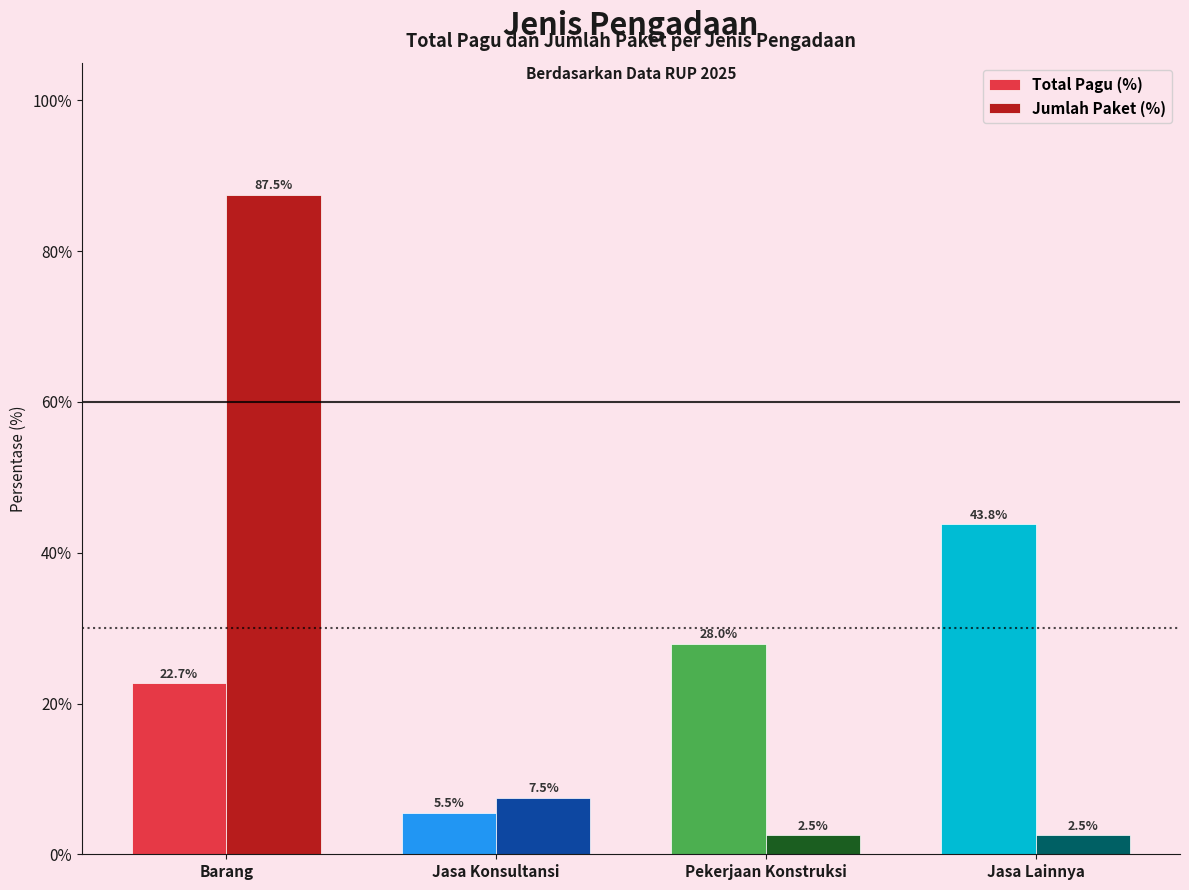

At which category is the sum across all series the highest?

Barang